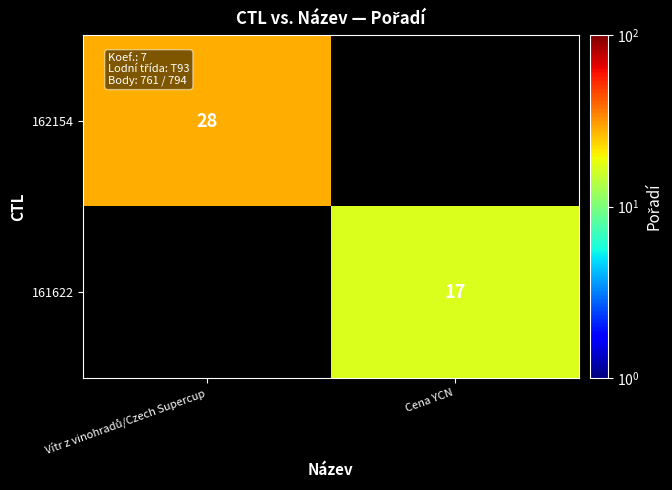

List the labels in order of 161622 value, largest first.

Vítr z vinohradů/Czech Supercup, Cena YCN